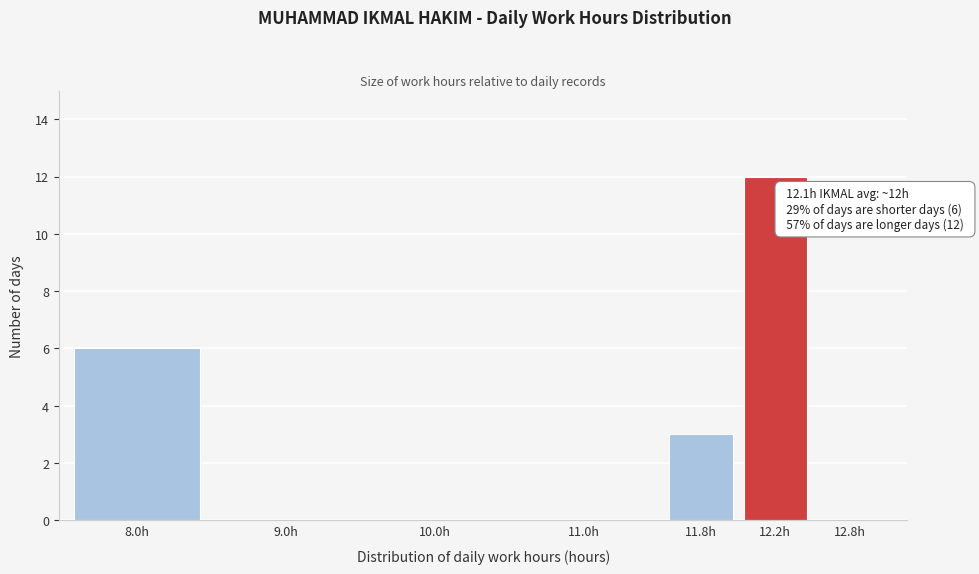

Reading left to right, transcribe all the data shown in this chart.

8.0h=6	9.0h=0	10.0h=0	11.0h=0	11.8h=3	12.2h=12	12.8h=0